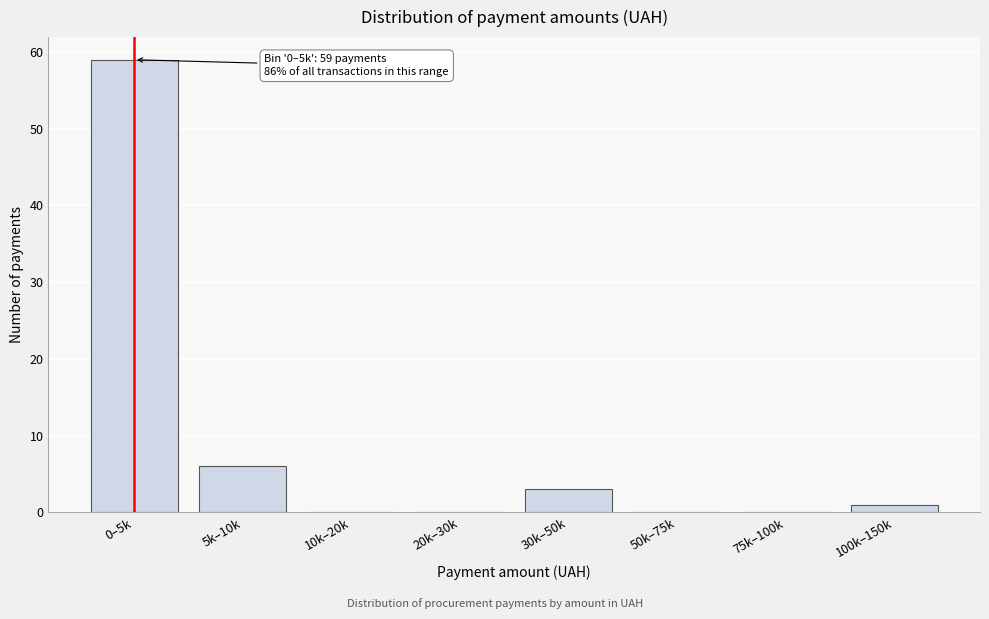

Reading left to right, extract all data points from this chart.

0–5k=59	5k–10k=6	10k–20k=0	20k–30k=0	30k–50k=3	50k–75k=0	75k–100k=0	100k–150k=1